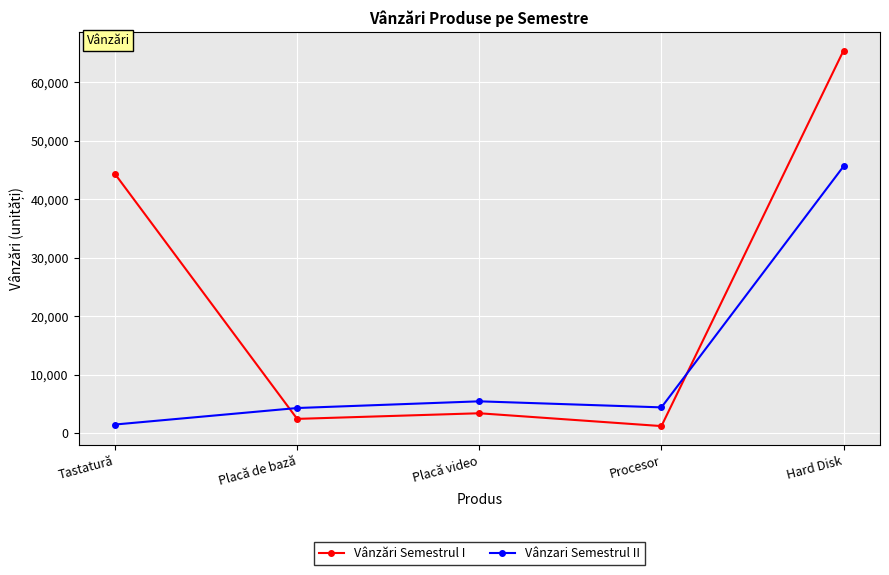

How many data points in Vânzări Semestrul I are less than 3425?

2